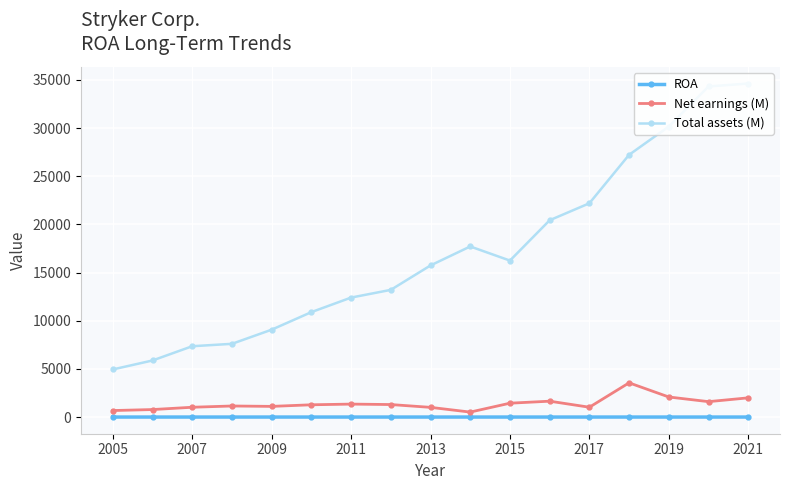

What is the difference between the second highest and second lowest values in the Total assets (M) series?

28456.0